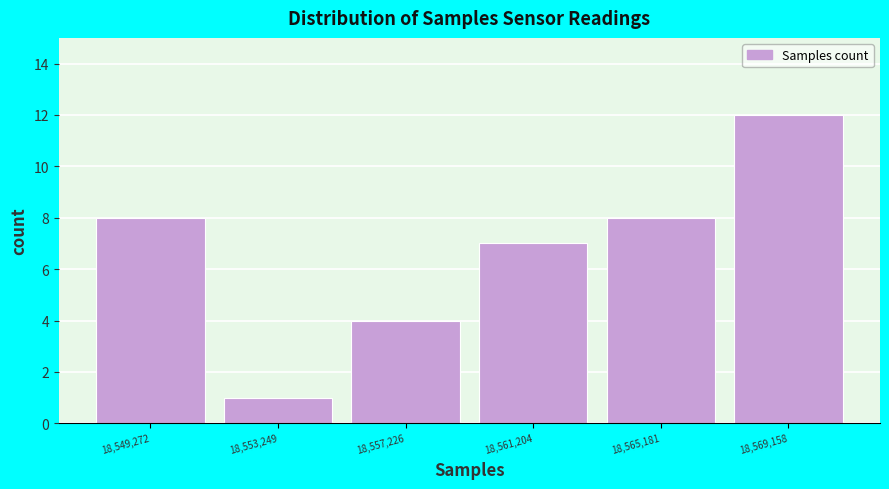

Reading left to right, transcribe this chart: for each bar, give the range it covers on the x-axis and its height. Neither the bar edges nor the heights are printed on the chart, so give them approximately, as read against the axes.

18547500 to 18551500: 8
18551500 to 18555000: 1
18555000 to 18559000: 4
18559000 to 18563000: 7
18563000 to 18567000: 8
18567000 to 18571000: 12